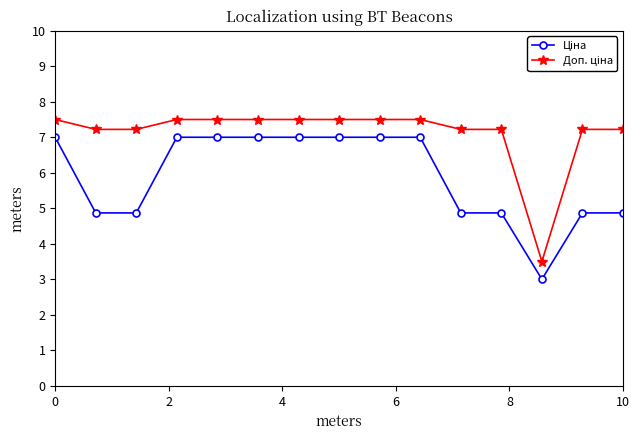

What is the minimum value shown in the chart?

3.0